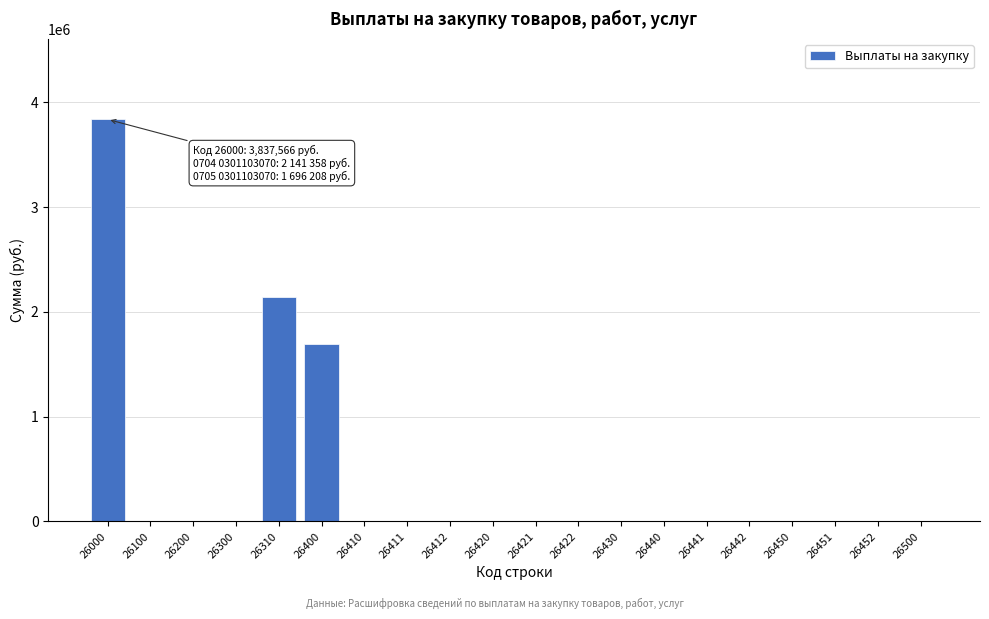

Reading right to left, extract all data points from this chart.

26500=0	26452=0	26451=0	26450=0	26442=0	26441=0	26440=0	26430=0	26422=0	26421=0	26420=0	26412=0	26411=0	26410=0	26400=1696208	26310=2141358	26300=0	26200=0	26100=0	26000=3837566